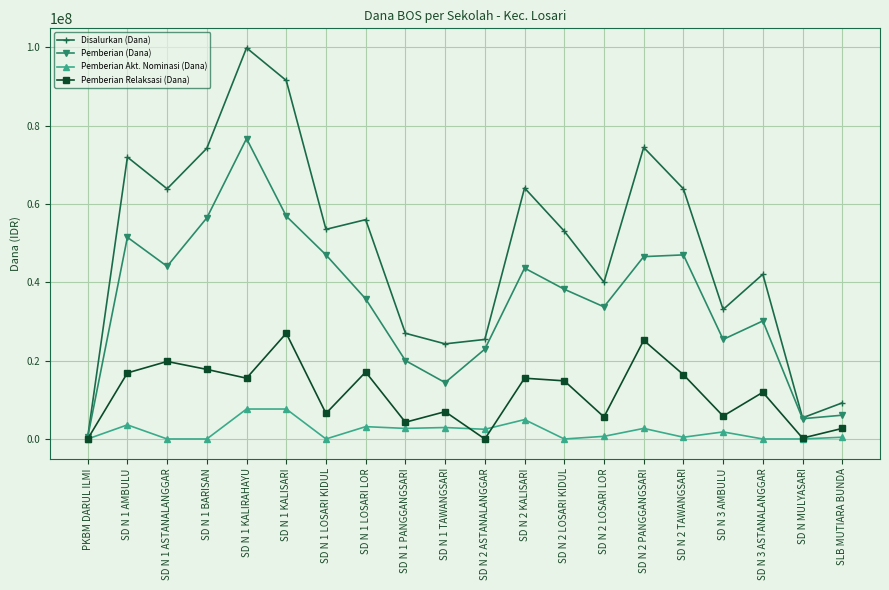

Rank the series at SD N 1 KALIRAHAYU from highest to lowest value.

Disalurkan (Dana), Pemberian (Dana), Pemberian Relaksasi (Dana), Pemberian Akt. Nominasi (Dana)